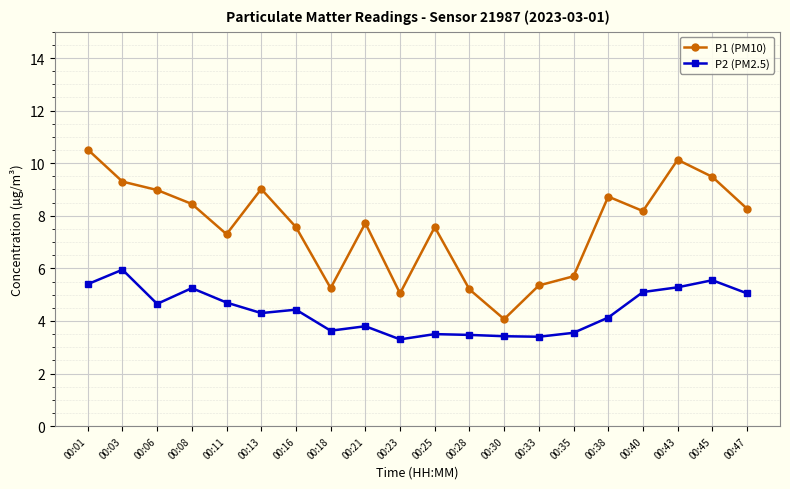

What is the smallest value displayed?

3.3